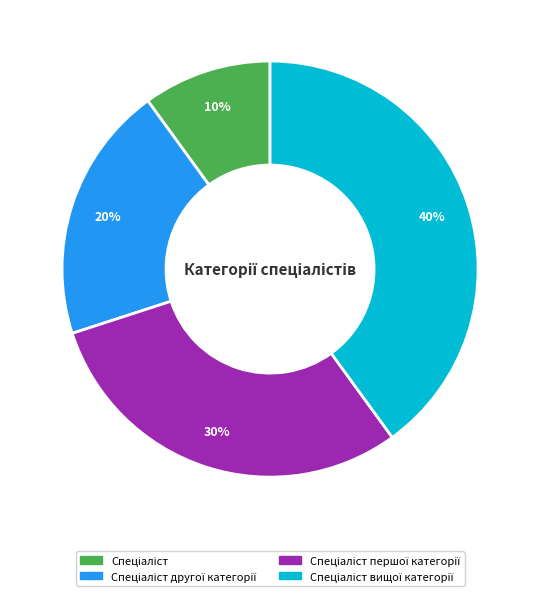

To the nearest percent, what is the average slice percentage?

25%